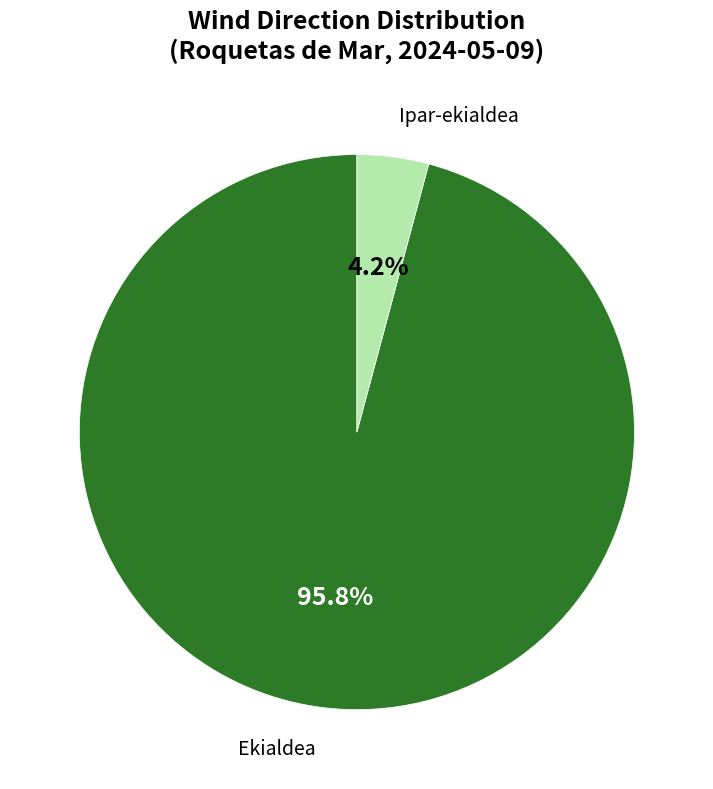

Which has a higher value, Ekialdea or Ipar-ekialdea?

Ekialdea